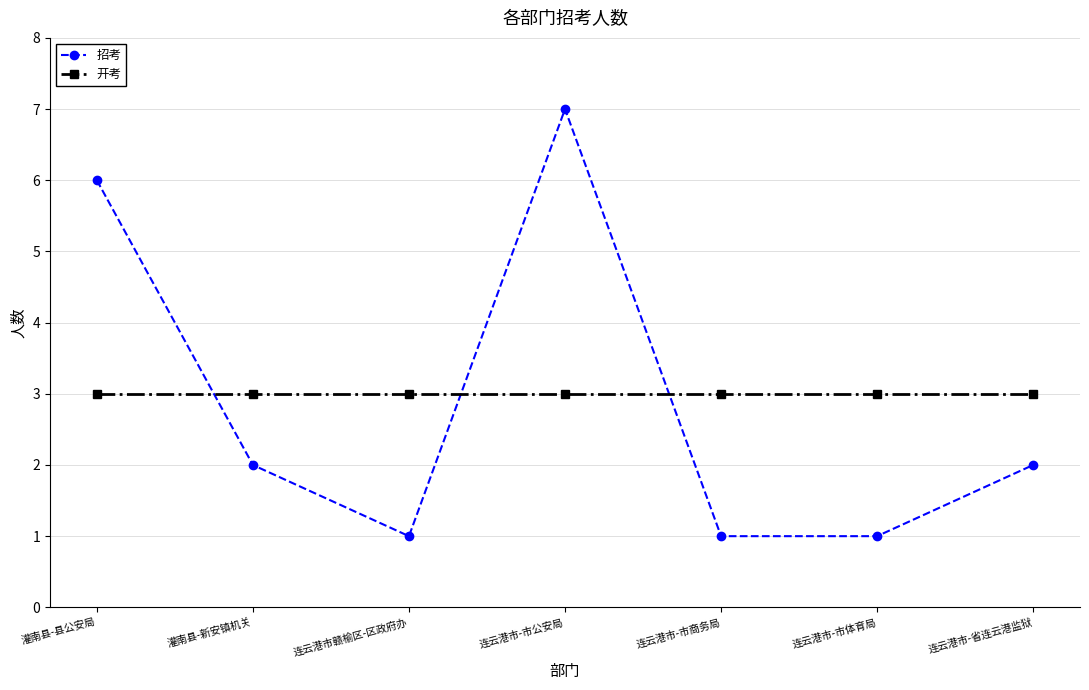

What is the difference between the highest and lowest values at 灌南县-县公安局?

3